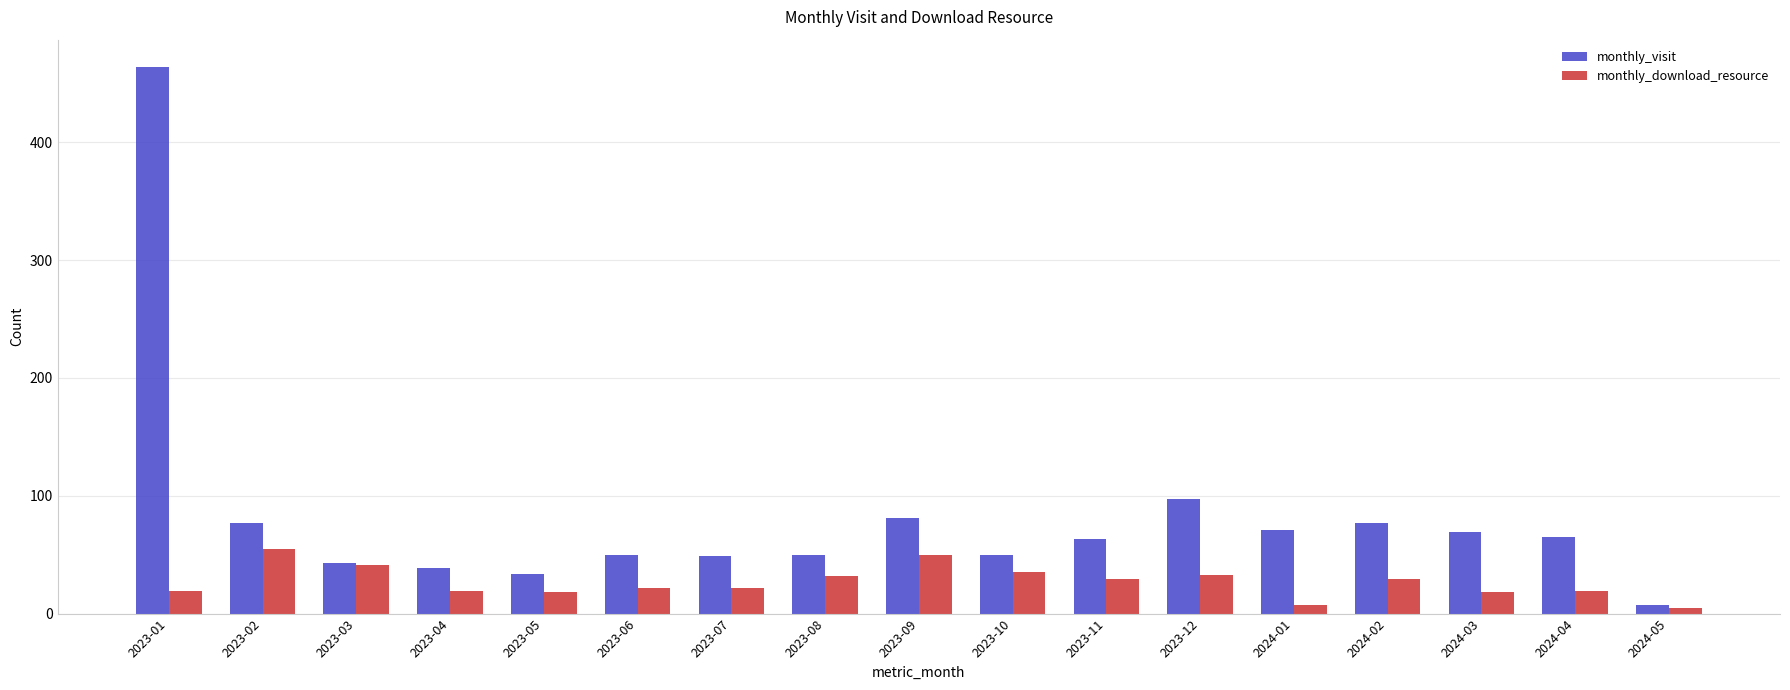

Count the number of categories in the chart.

17